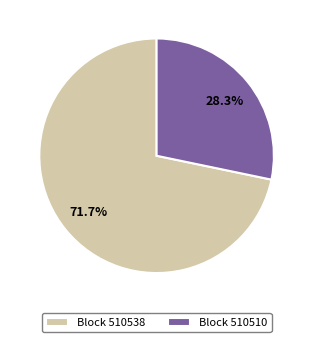

Which has a higher value, Block 510538 or Block 510510?

Block 510538